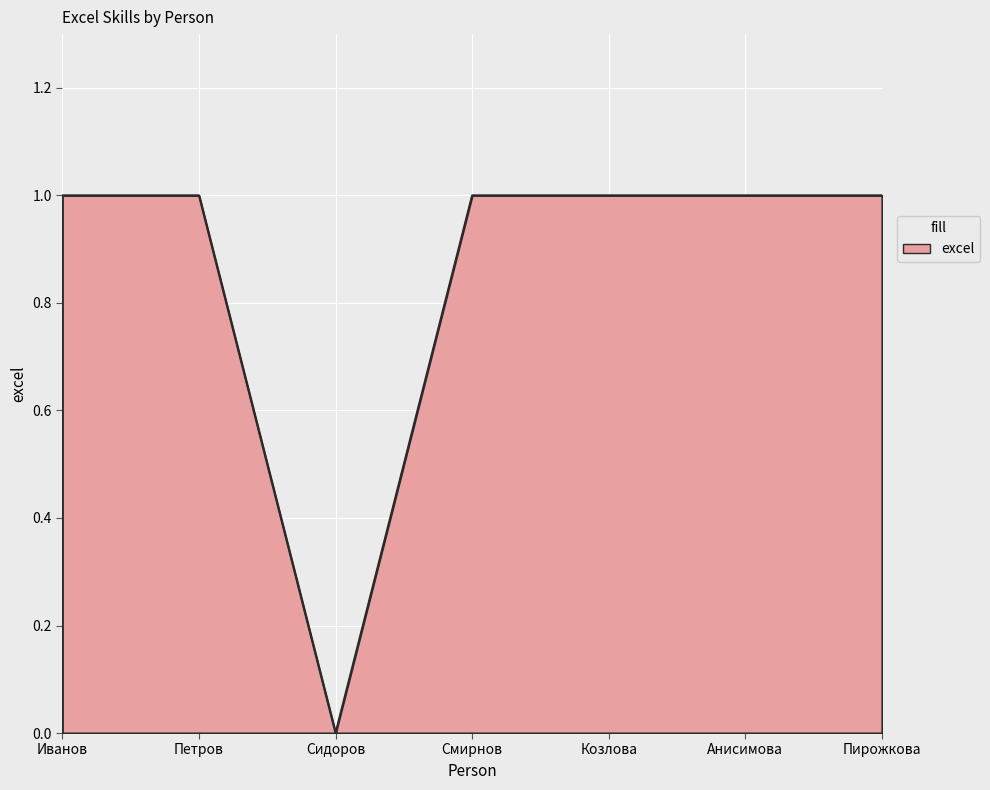

Does the chart display data point markers on the line(s)?

No